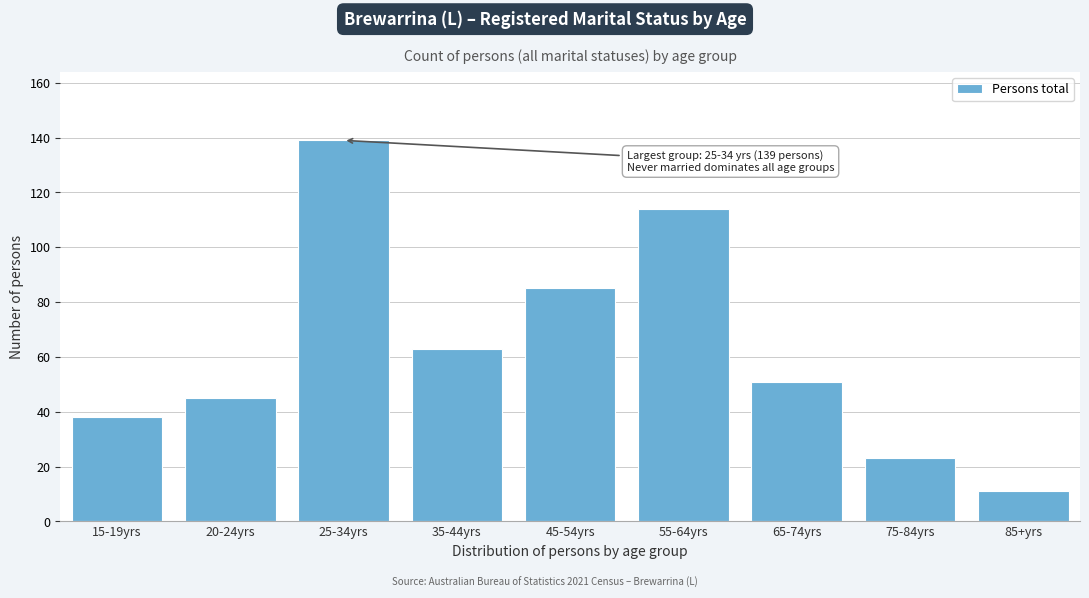

Reading right to left, what are all the values shown in this chart?

85+yrs=11	75-84yrs=23	65-74yrs=51	55-64yrs=114	45-54yrs=85	35-44yrs=63	25-34yrs=139	20-24yrs=45	15-19yrs=38